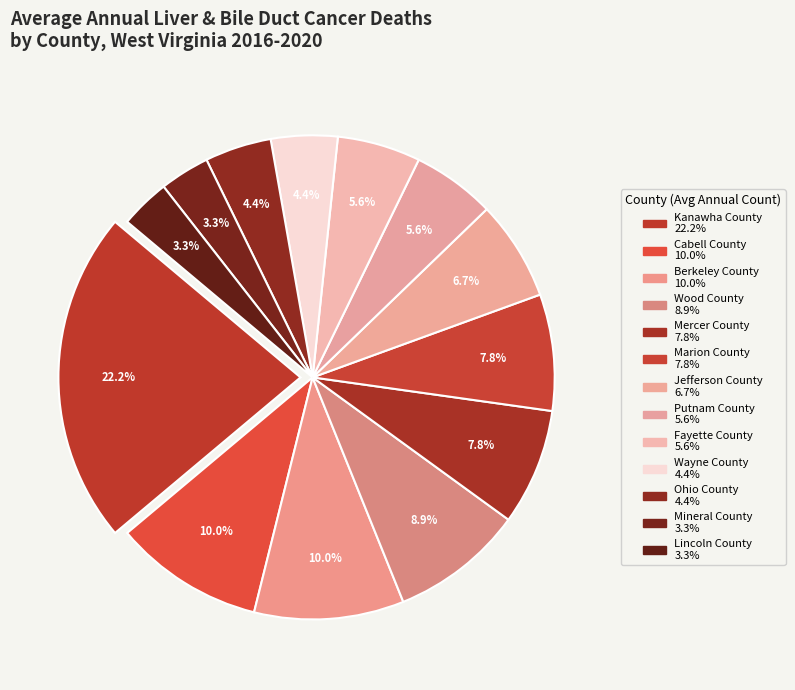

Is it true that Kanawha County is 14% of the pie?

False